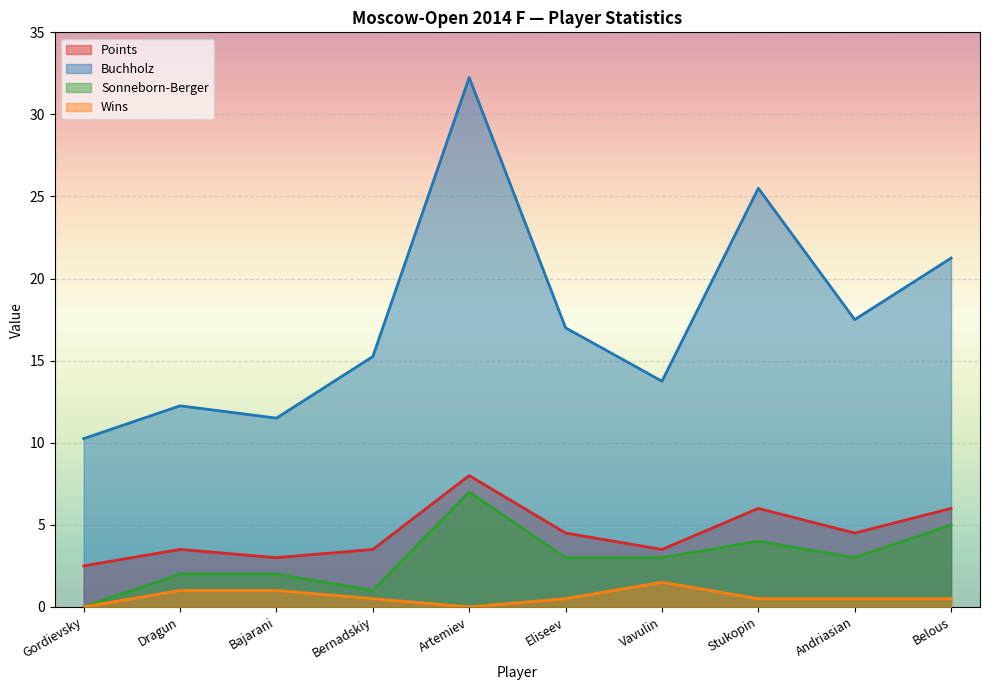

What is the difference between the maximum and minimum values in the Buchholz series?

22.0